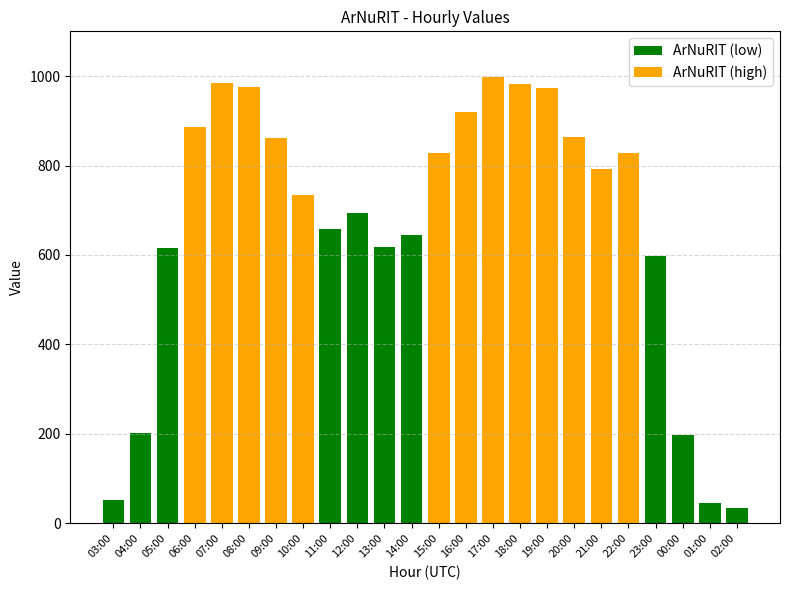

Rank the categories by value from highest to lowest.

17:00, 07:00, 18:00, 08:00, 19:00, 16:00, 06:00, 20:00, 09:00, 15:00, 22:00, 21:00, 10:00, 12:00, 11:00, 14:00, 13:00, 05:00, 23:00, 04:00, 00:00, 03:00, 01:00, 02:00